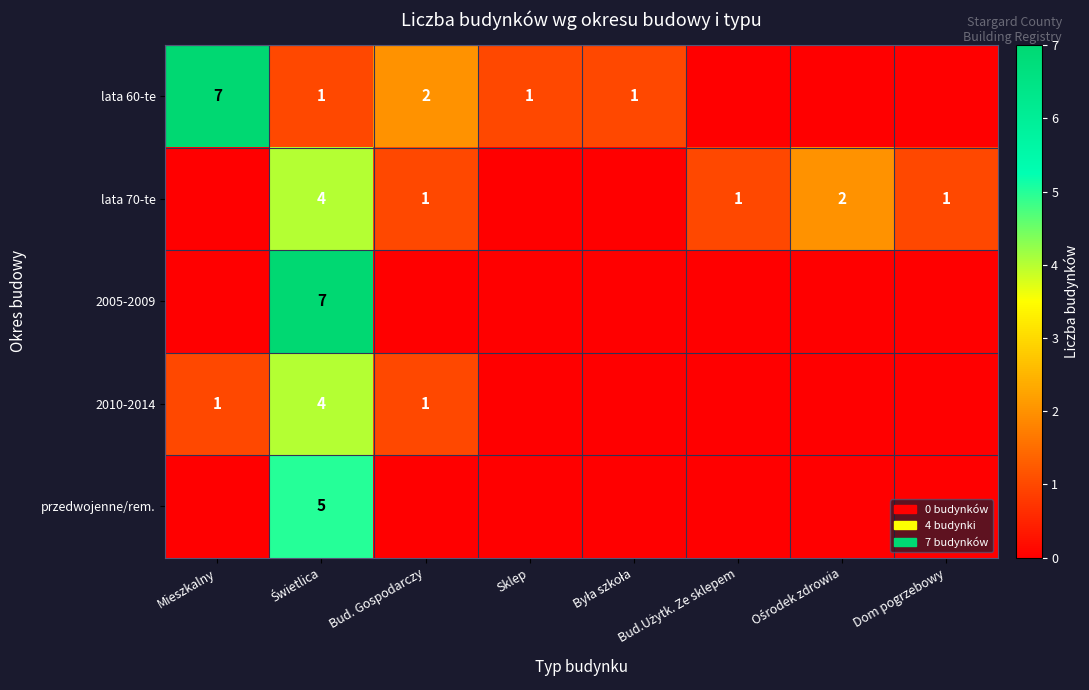

True or false: lata 70-te has a value of 1 at Bud.Użytk. Ze sklepem.

True